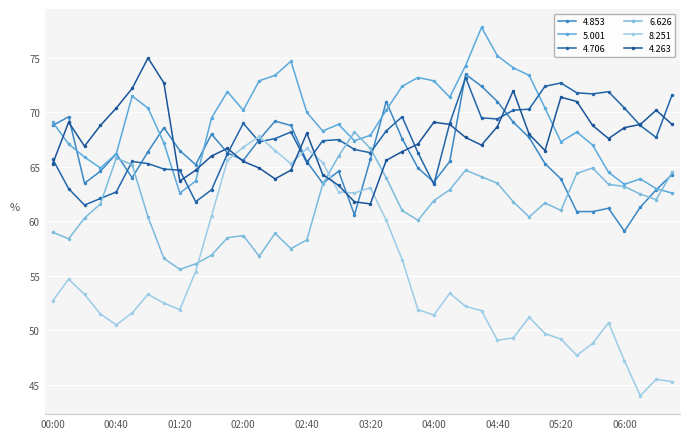

Count the number of data series in this chart.

6